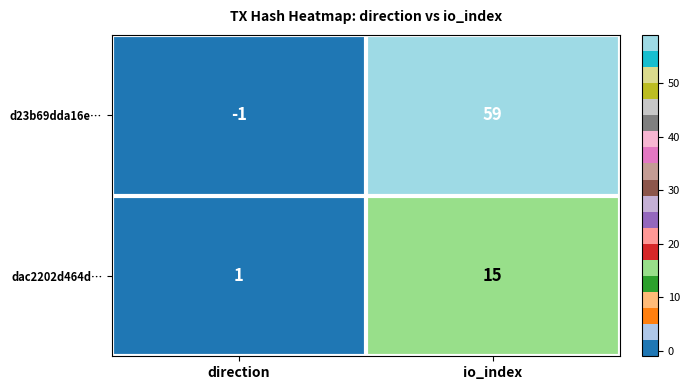

What is the total value across all series at io_index?

74